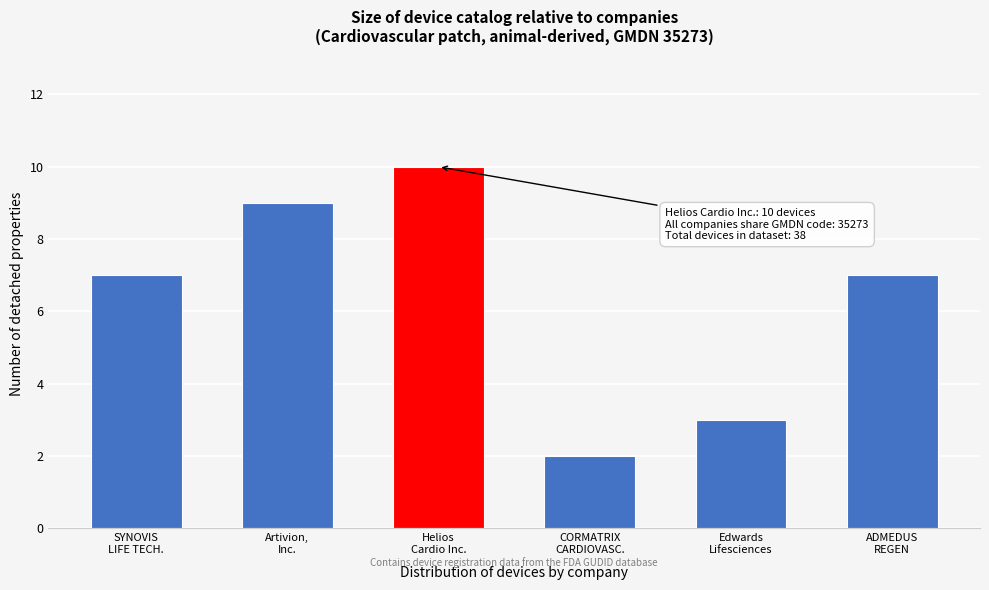

Reading left to right, transcribe all the data shown in this chart.

7	9	10	2	3	7